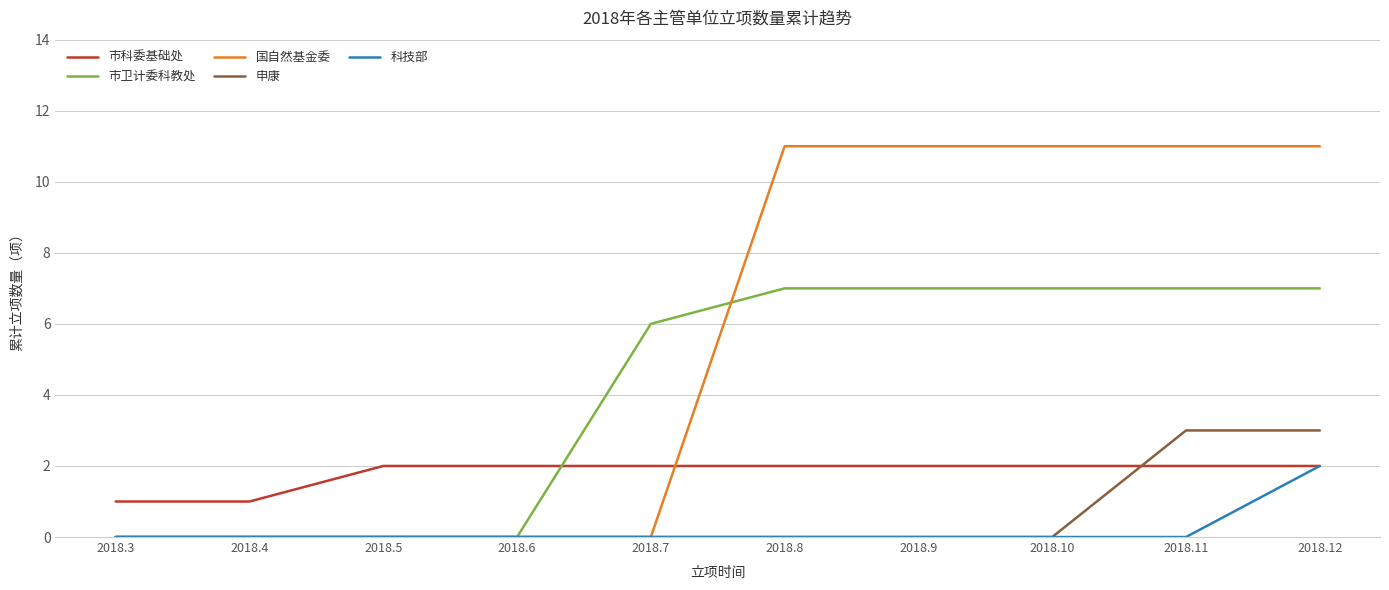

What is the difference between the maximum and second lowest values in the 申康 series?

3